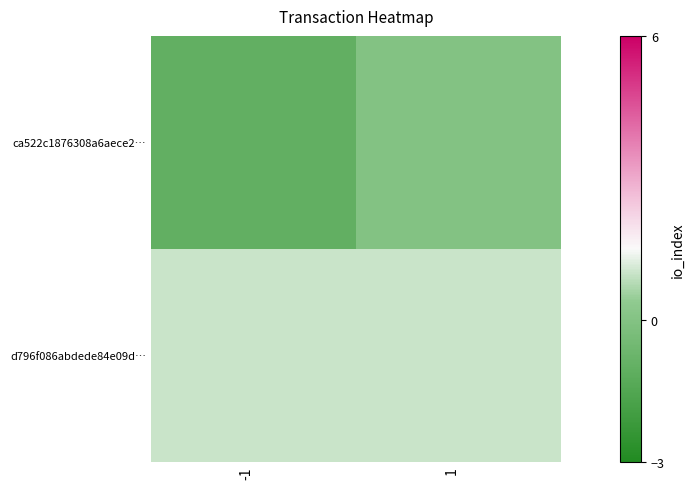

At which category is the sum across all series the highest?

1